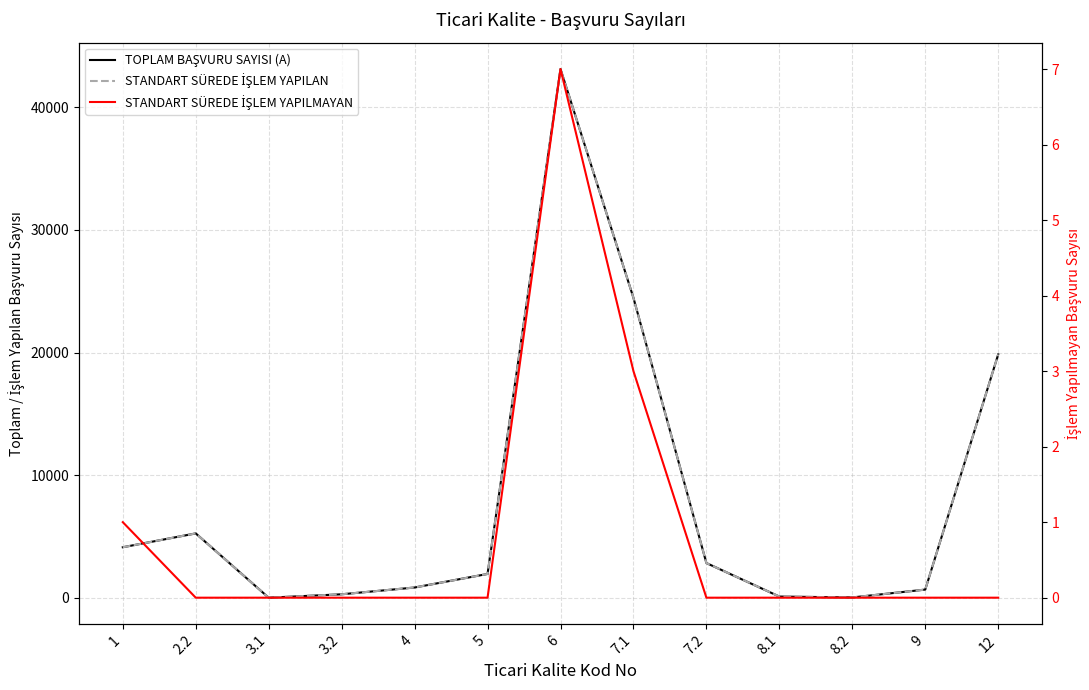

The TOPLAM BAŞVURU SAYISI (A) series shows 24460 at 7.1. True or false?

True